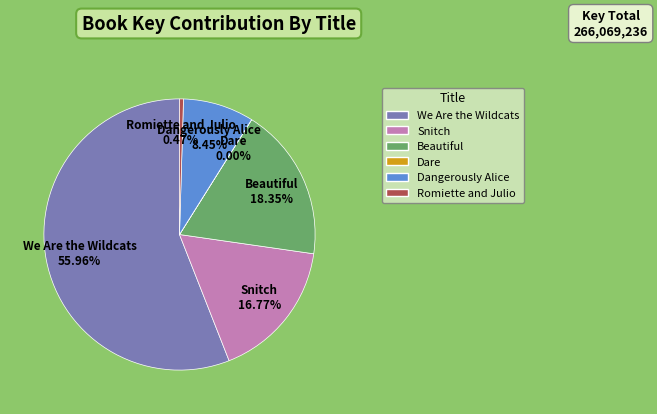

What is the total percentage of Beautiful and Snitch?

35.1%